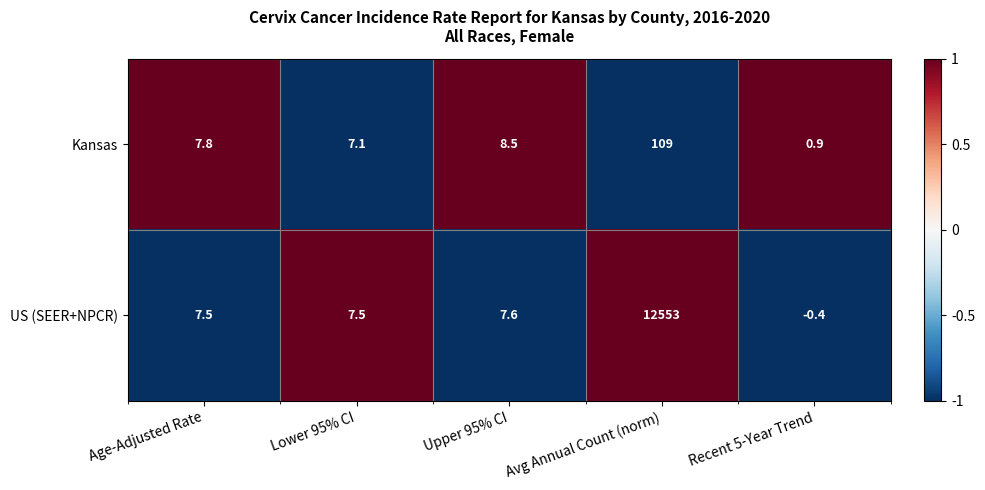

How many series are shown in this chart?

2